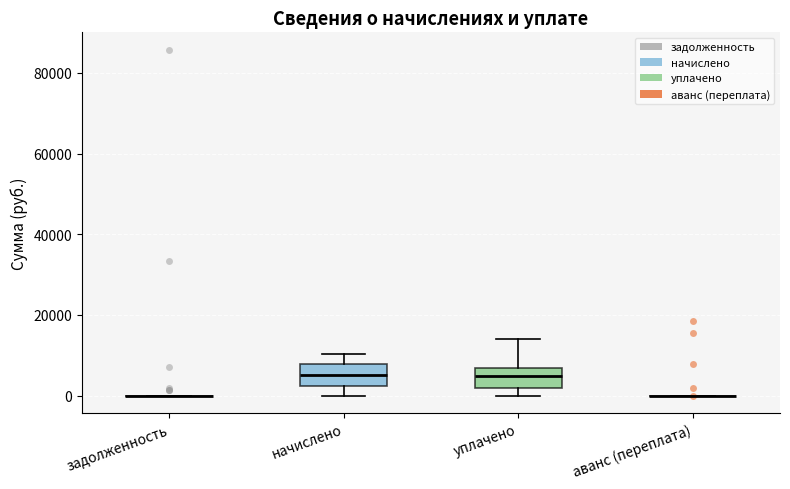

Reading left to right, transcribe this box plot: for each box, give where its median line is, the range the box spans, and where its two whiskers end, as read against the y-axis. The values are not printed on the chart, so give them approximately, as read against the axis.

задолженность: box collapsed to a line at 0, whiskers 0 to 0
начислено: median 6000, box 2000 to 8000, whiskers 0 to 10000
уплачено: median 4000, box 2000 to 6000, whiskers 0 to 14000
аванс (переплата): box collapsed to a line at 0, whiskers 0 to 0